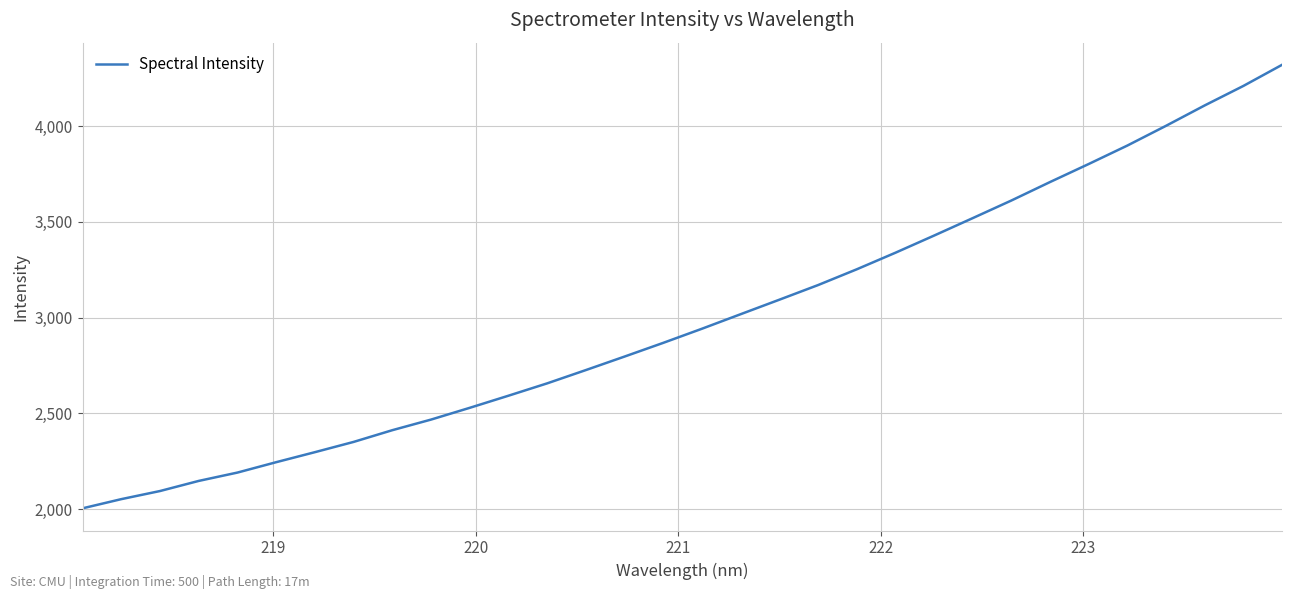

What is the difference between the maximum and minimum values?

2315.0